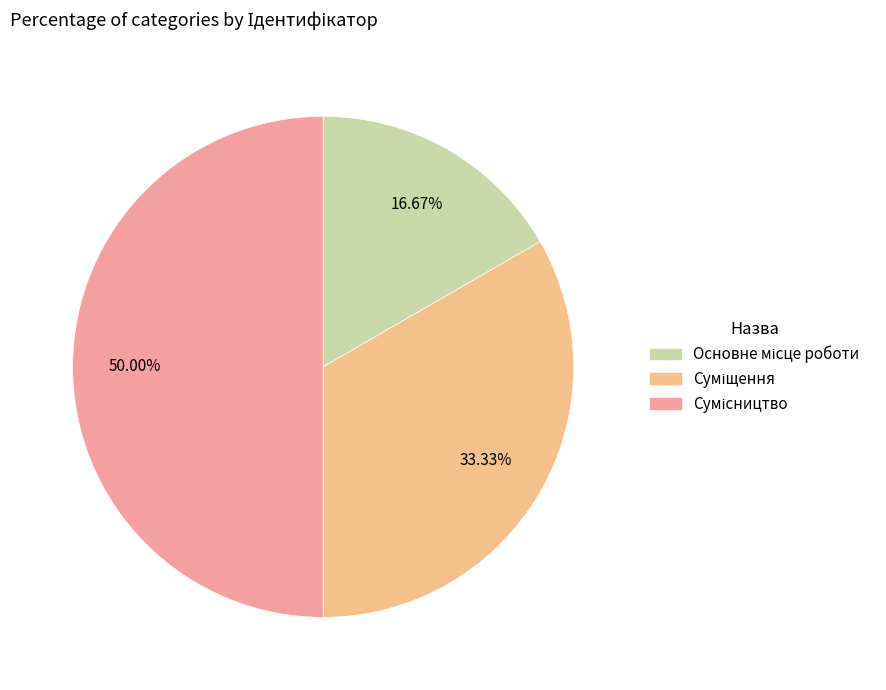

How much of the chart is everything except Суміщення?

66.7%